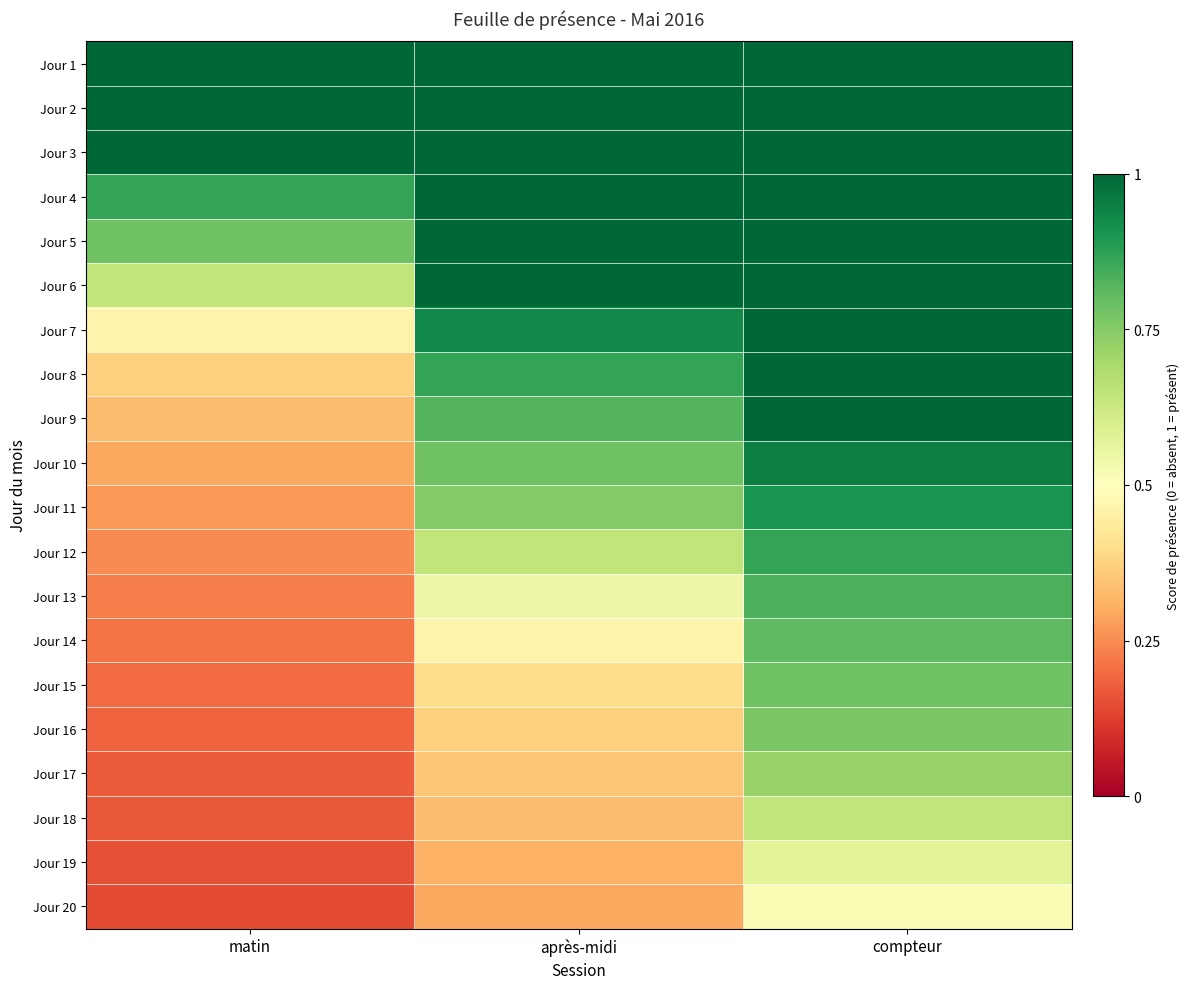

Which category has the lowest value across all series?

matin